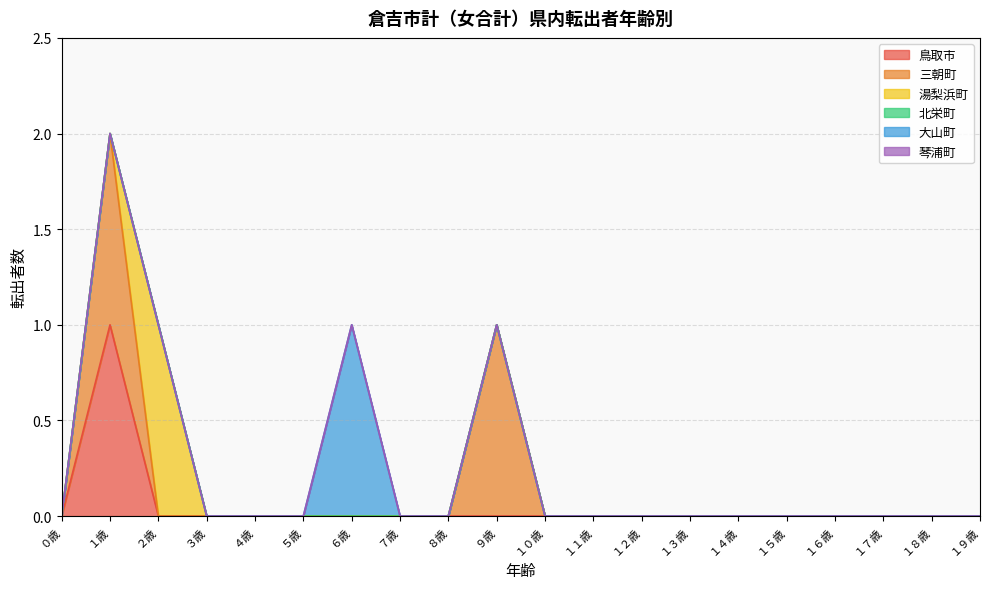

True or false: 琴浦町 and 大山町 intersect in this chart.

False